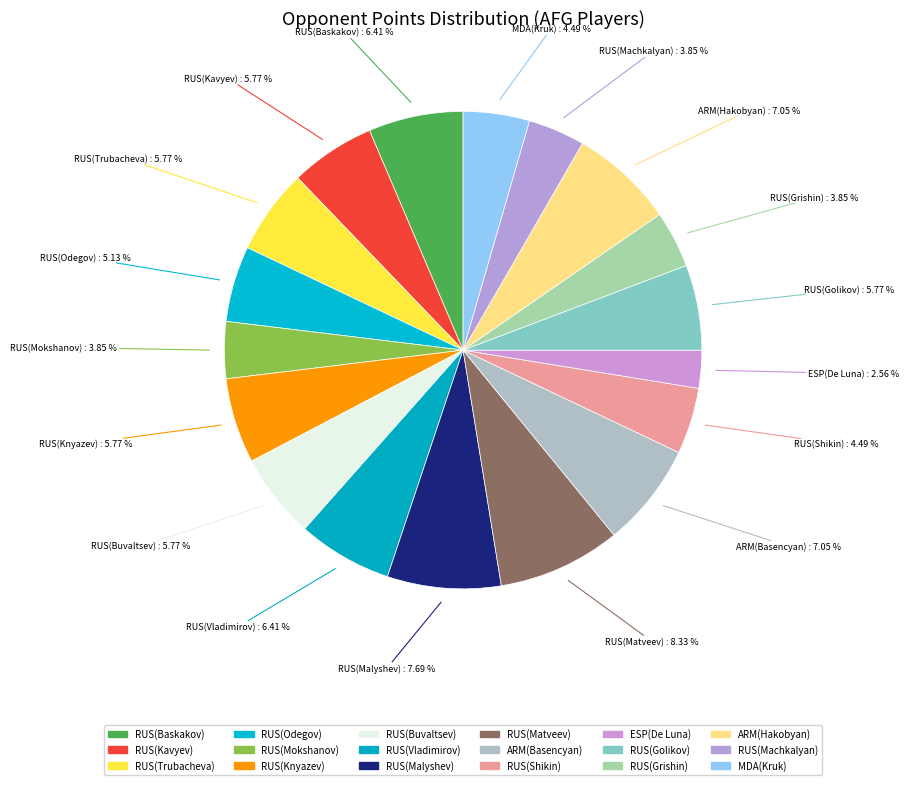

How many slices are in this pie chart?

18